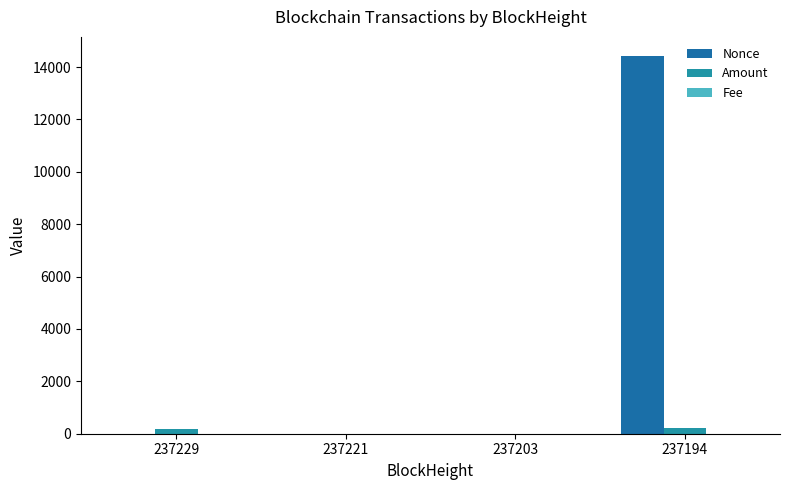

Reading left to right, extract all data points from this chart.

Nonce: 237229=2.0	237221=1.0	237203=0.0	237194=14433.0
Amount: 237229=198.5	237221=0.0	237203=0.0	237194=199.5
Fee: 237229=0.0	237221=0.0	237203=0.0	237194=0.0